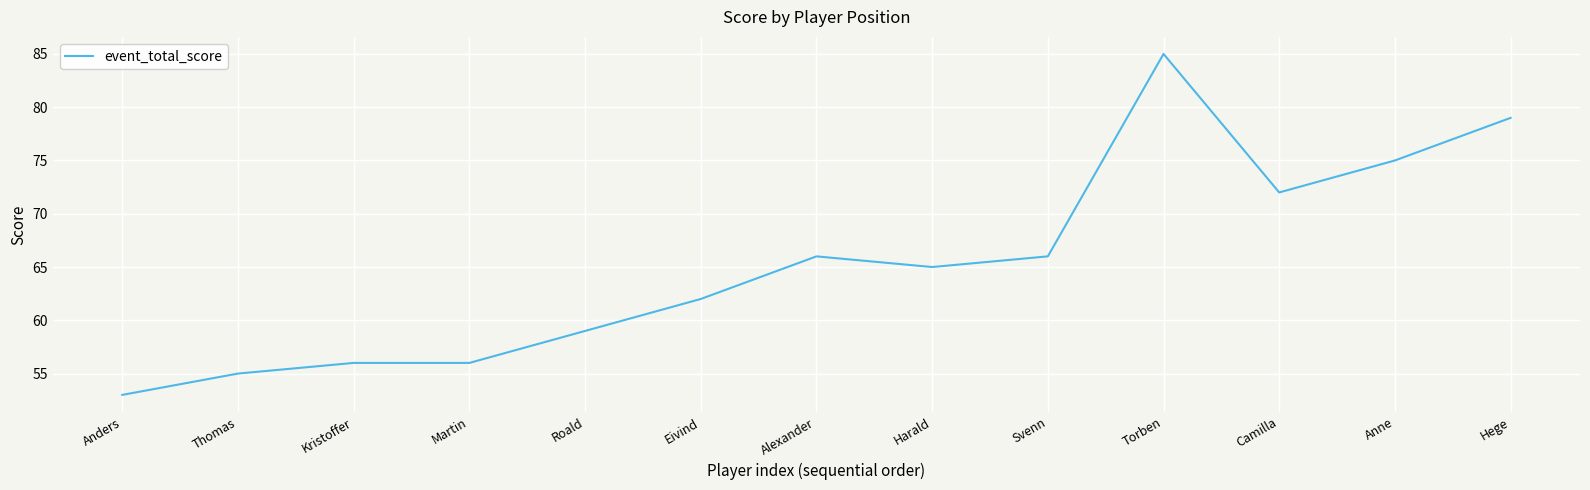

What is the change in value from Roald to Alexander?

+7